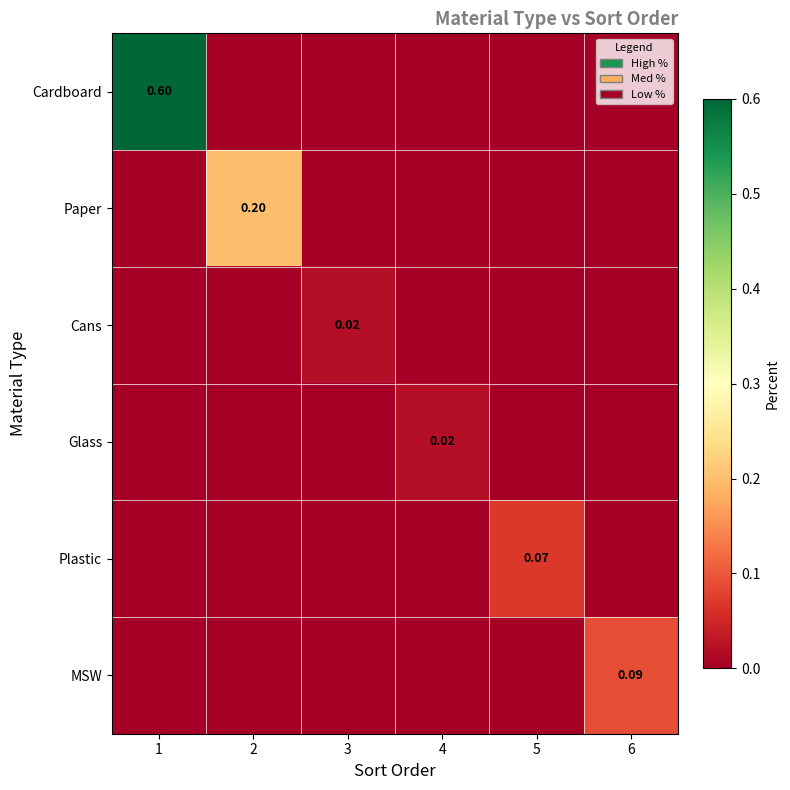

List the series in order of their peak value, highest first.

Cardboard, Paper, MSW, Plastic, Cans, Glass